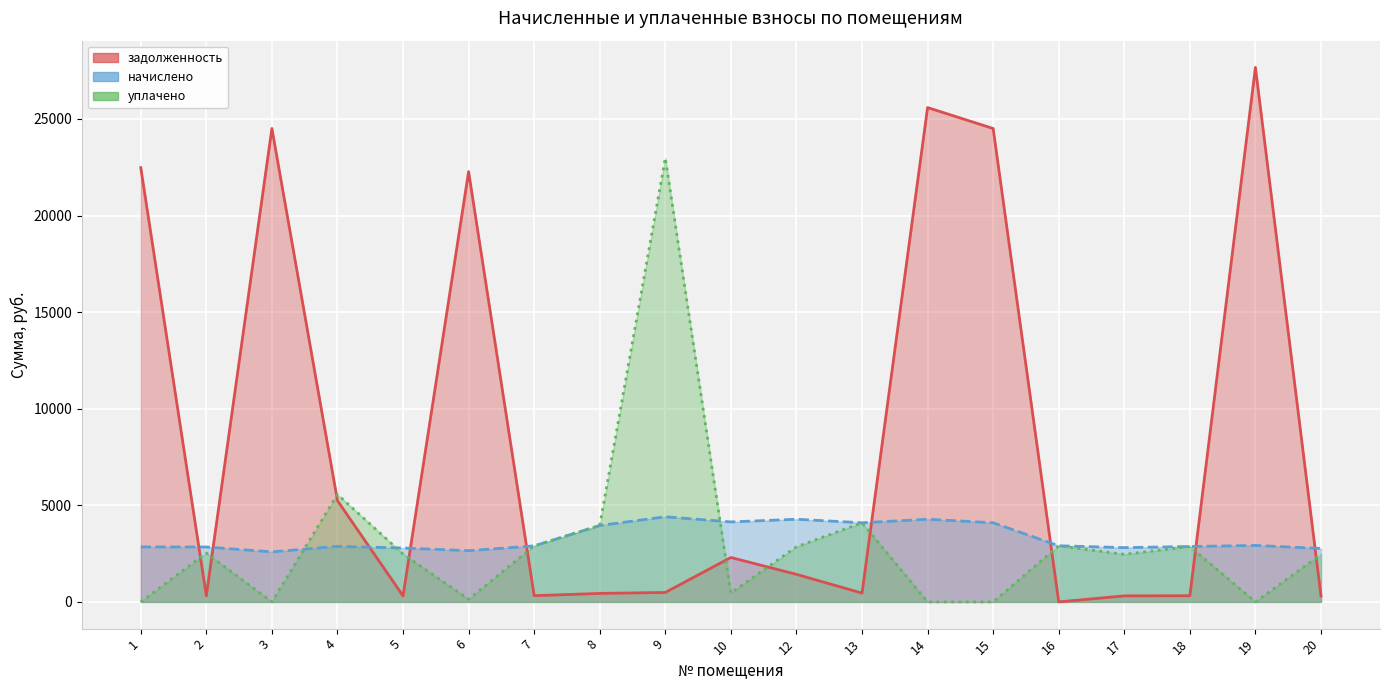

What is the difference between the maximum and minimum values in the начислено series?

1817.4